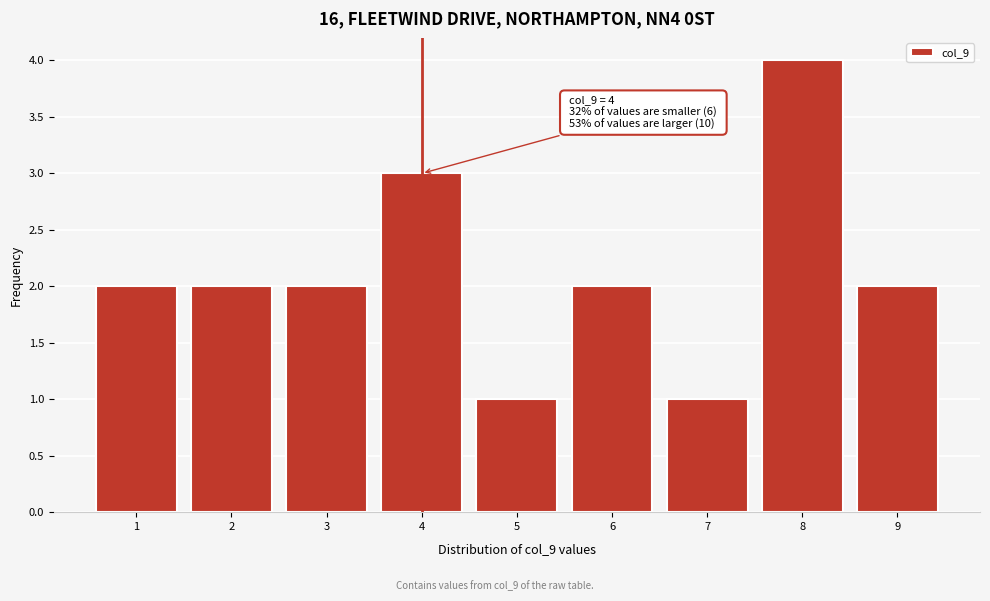

Over which range of the x-axis is the bar tallest?

7.5 to 8.5